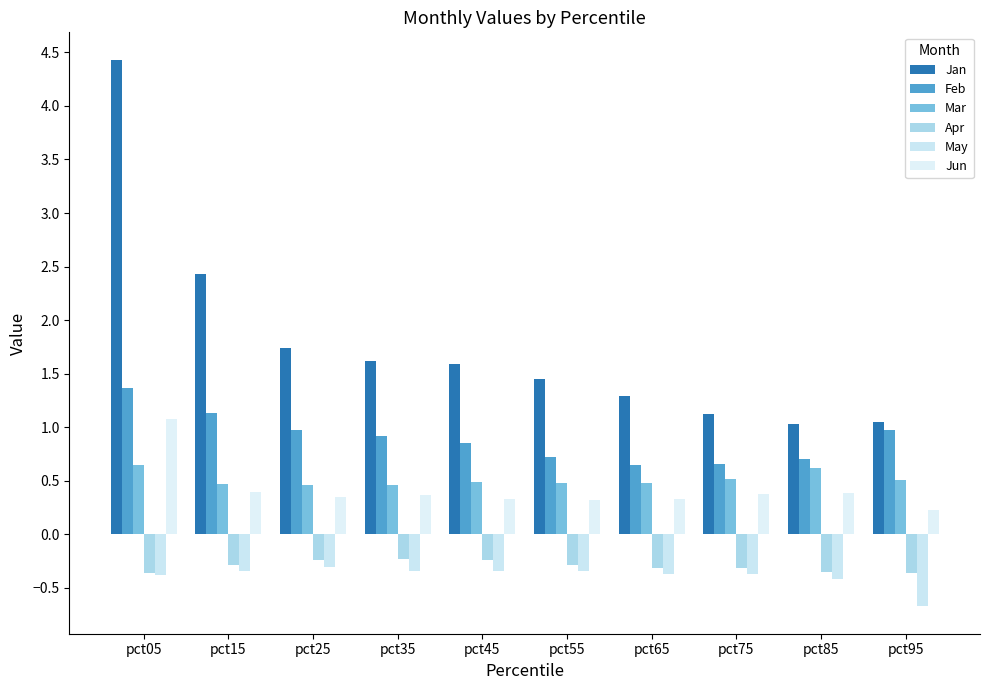

How many data points does each series have?

10